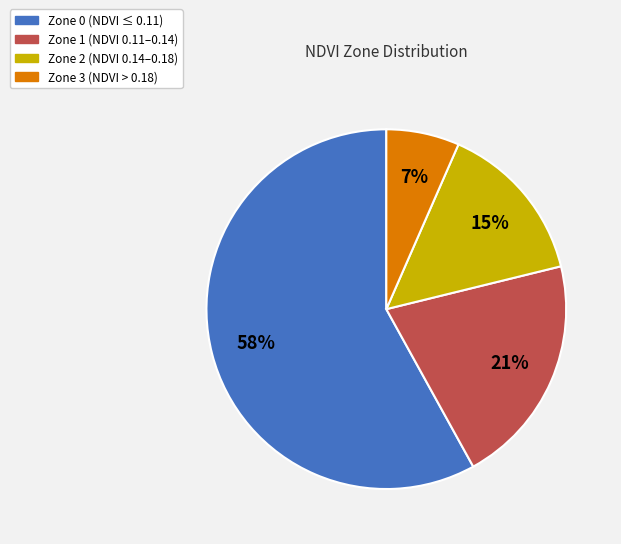

The Zone 3 (NDVI > 0.18) slice represents 1% of the pie. True or false?

False